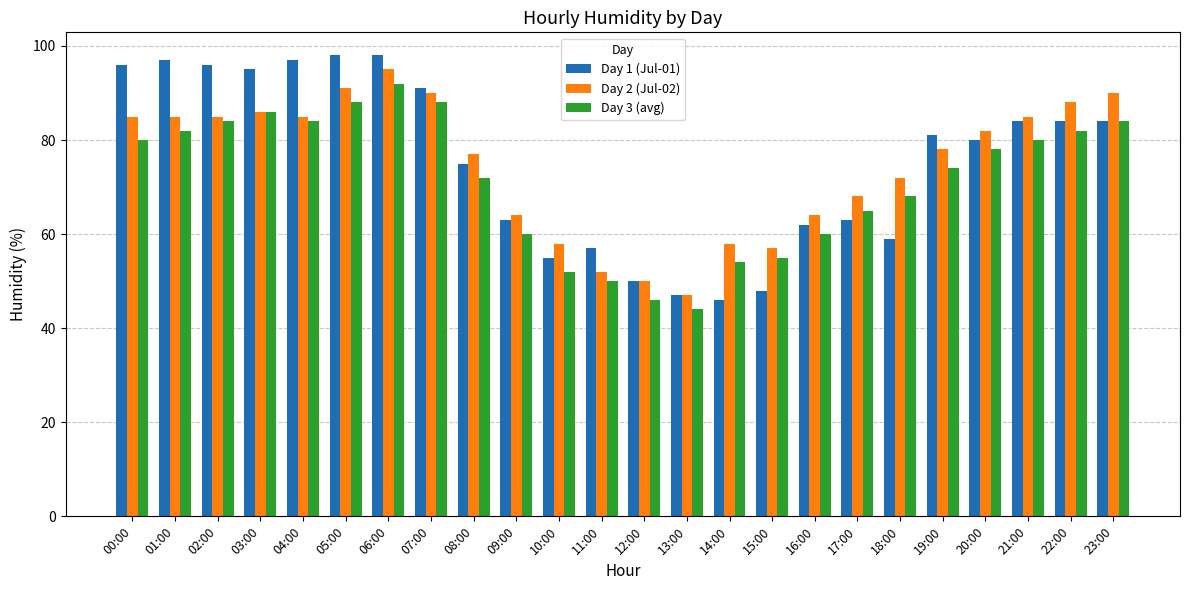

What is the difference between the Day 3 (avg) values at 02:00 and 08:00?

12